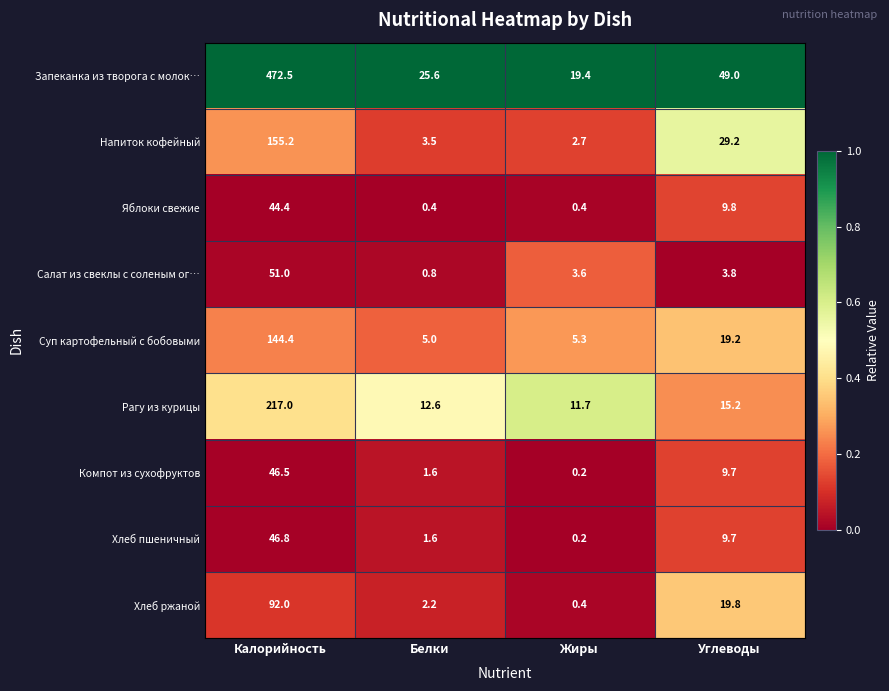

List the series in order of their peak value, lowest first.

Яблоки свежие, Компот из сухофруктов, Хлеб пшеничный, Салат из свеклы с соленым ог…, Хлеб ржаной, Суп картофельный с бобовыми, Напиток кофейный, Рагу из курицы, Запеканка из творога с молок…